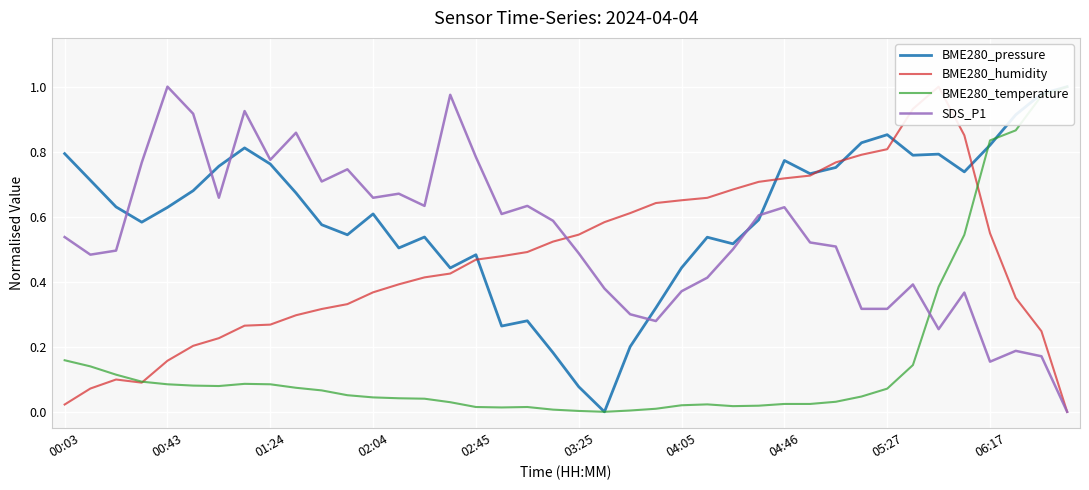

True or false: BME280_temperature and BME280_humidity cross at least once.

True